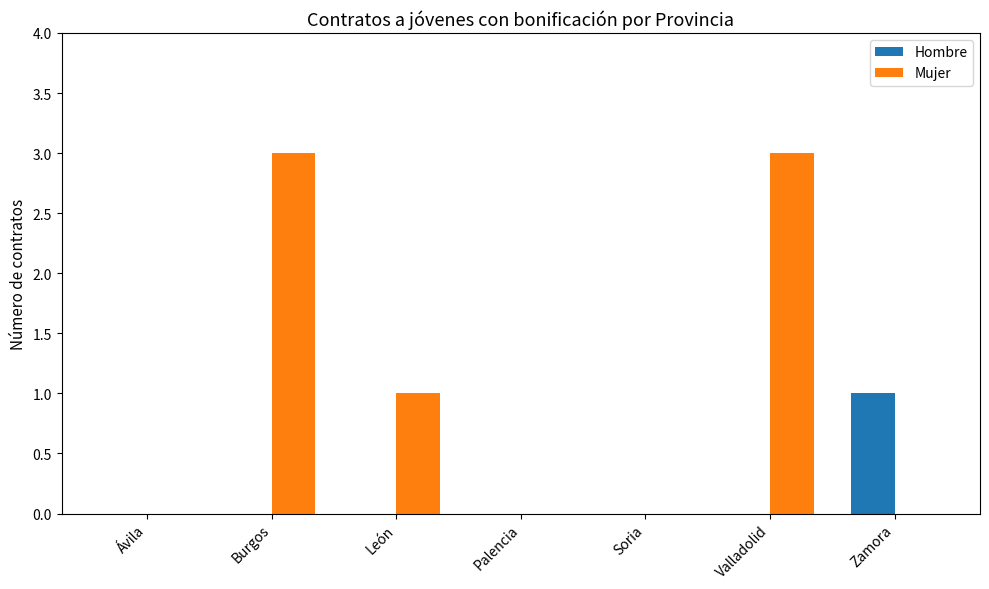

At which label does Hombre reach its peak?

Zamora